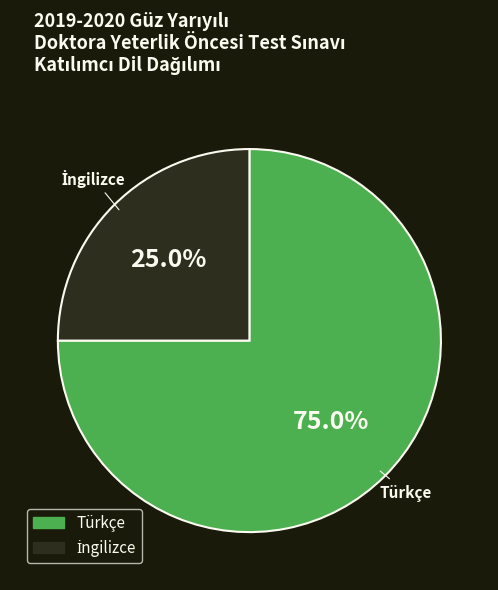

Does Türkçe represent more than half of the total?

Yes